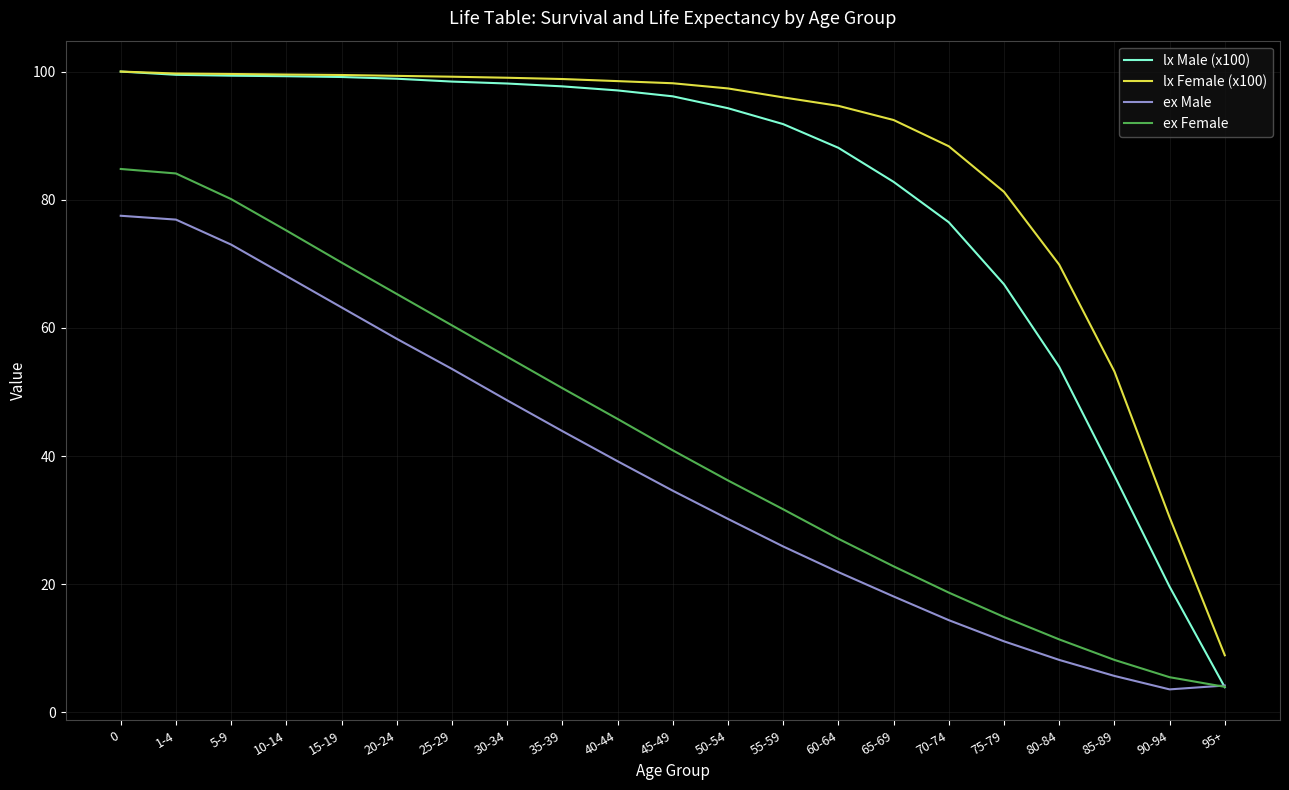

Where is ex Female nearest to the value 44?

40-44